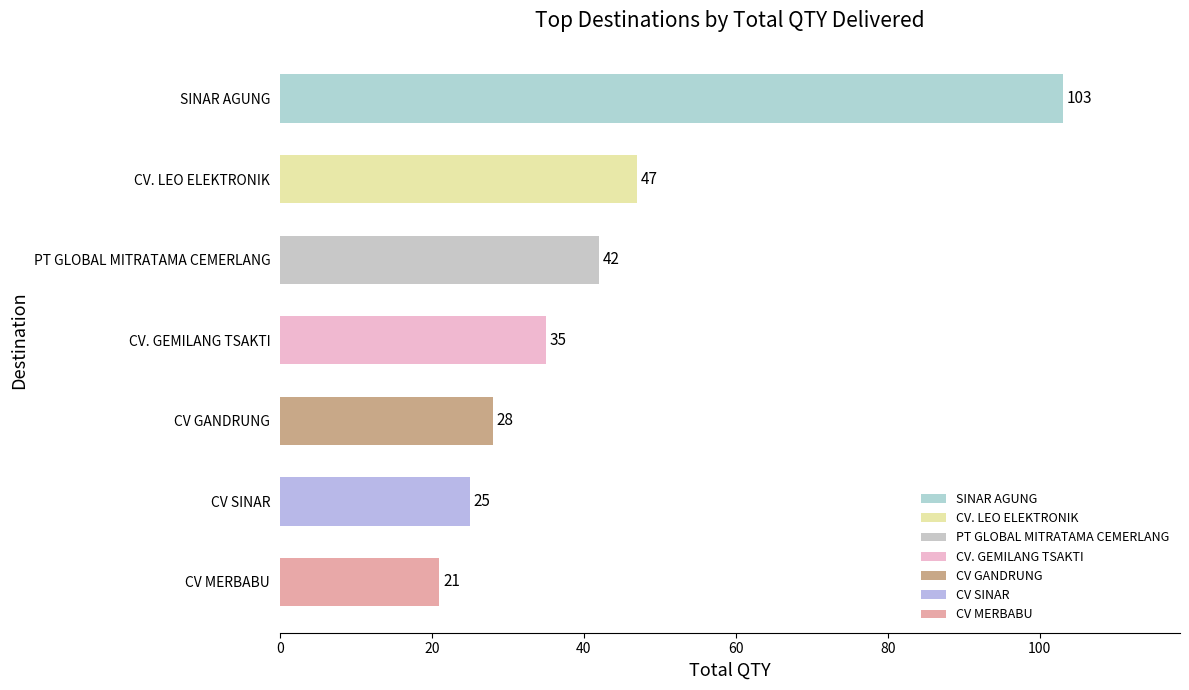

What position from the bottom is PT GLOBAL MITRATAMA CEMERLANG?

5